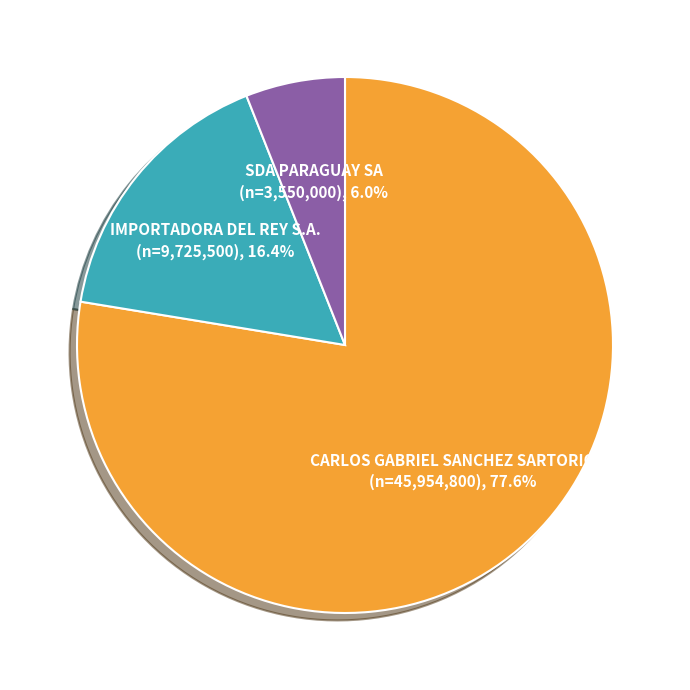

What percentage is the SDA PARAGUAY SA slice, to the nearest percent?

6%